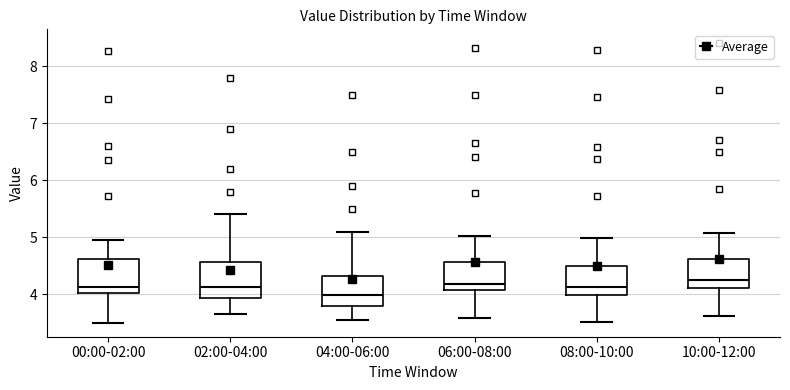

Where is the lower edge of the box for 10:00-12:00 on the y-axis? The values are not printed on the chart, so give them approximately, as read against the axis.

4.1